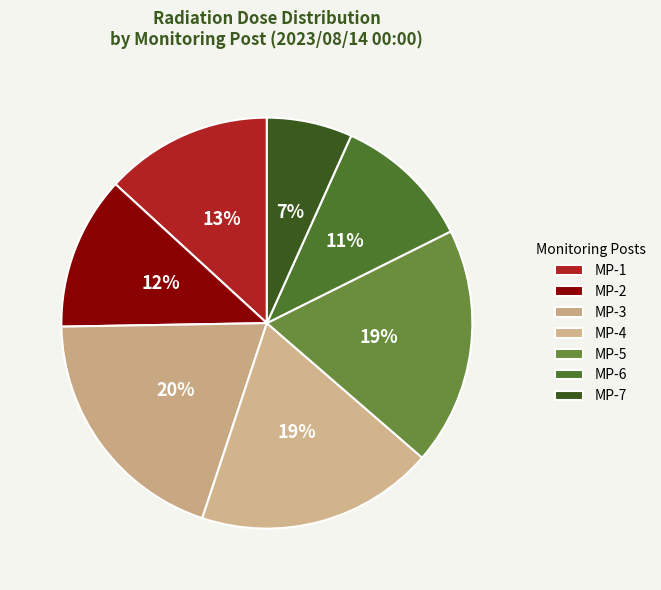

Does MP-6 account for over 50% of the chart?

No